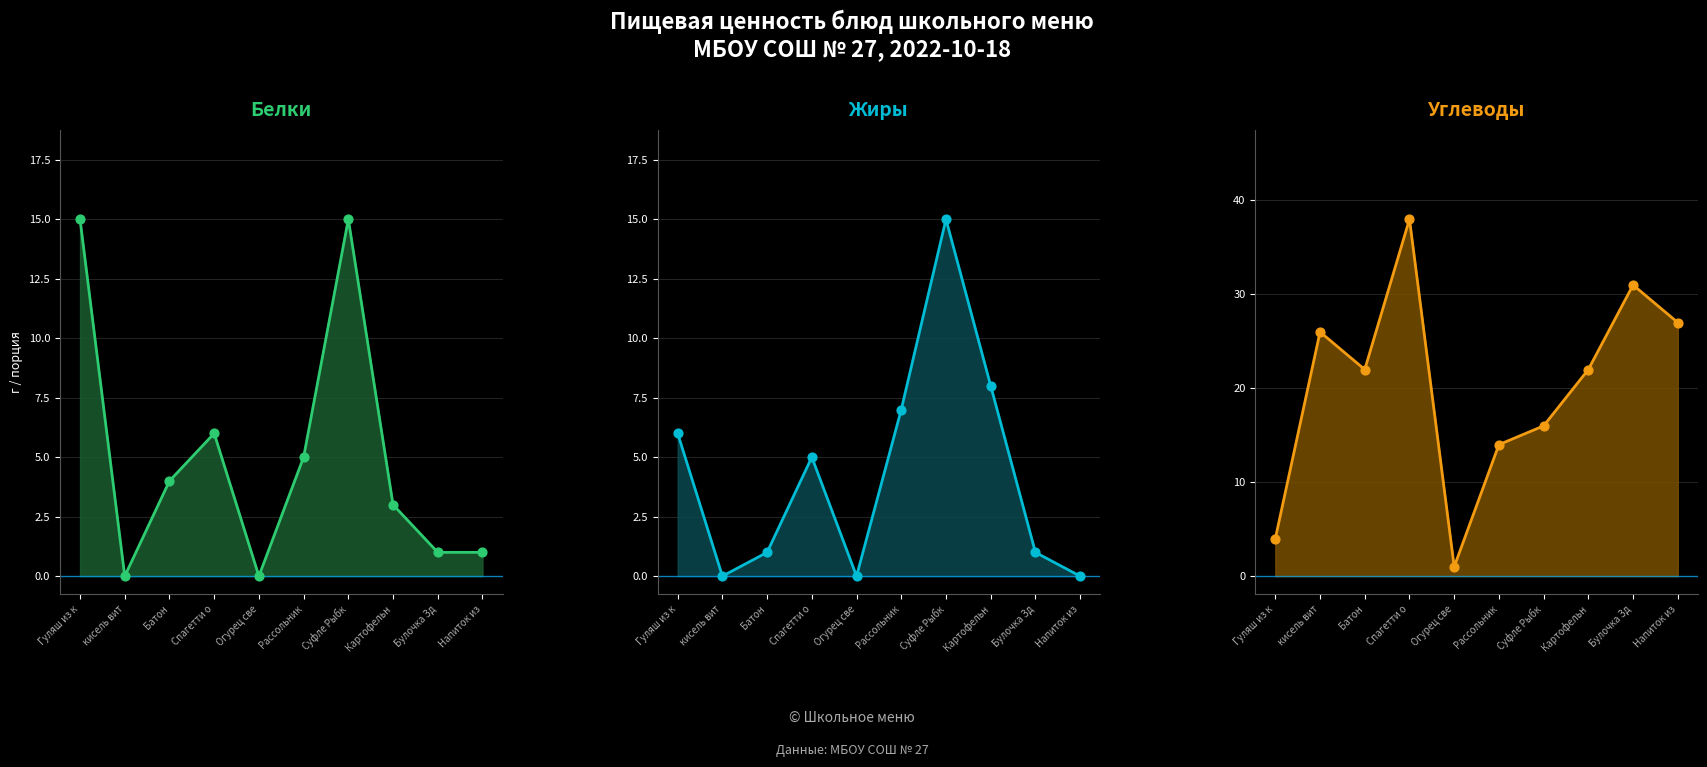

What are all the series names shown in the legend?

Белки, Жиры, Углеводы